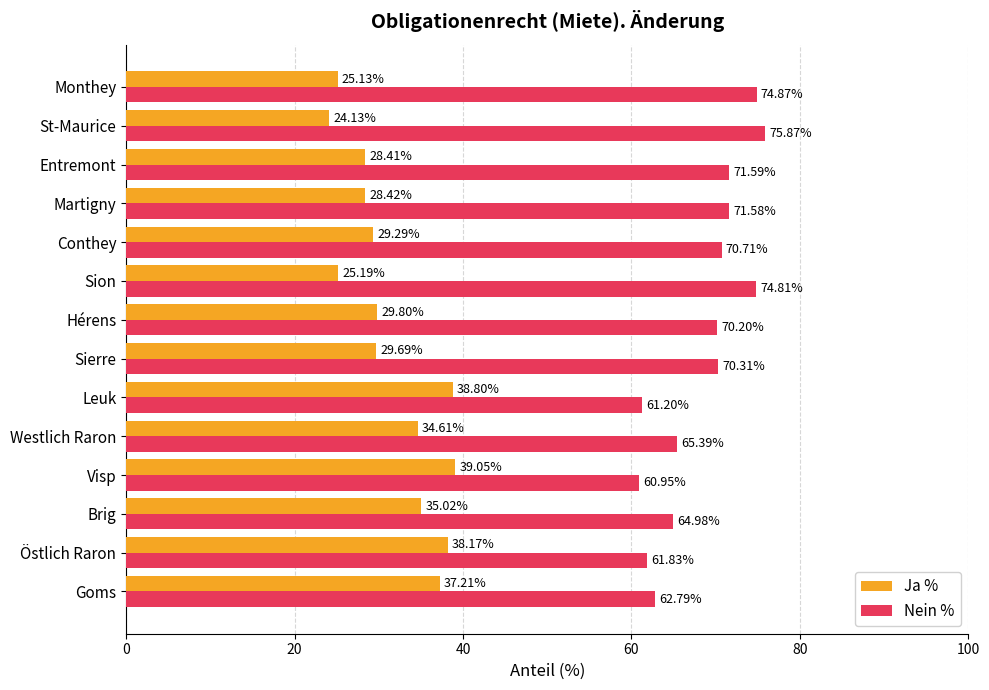

Rank the series by their average value, from highest to lowest.

Nein %, Ja %